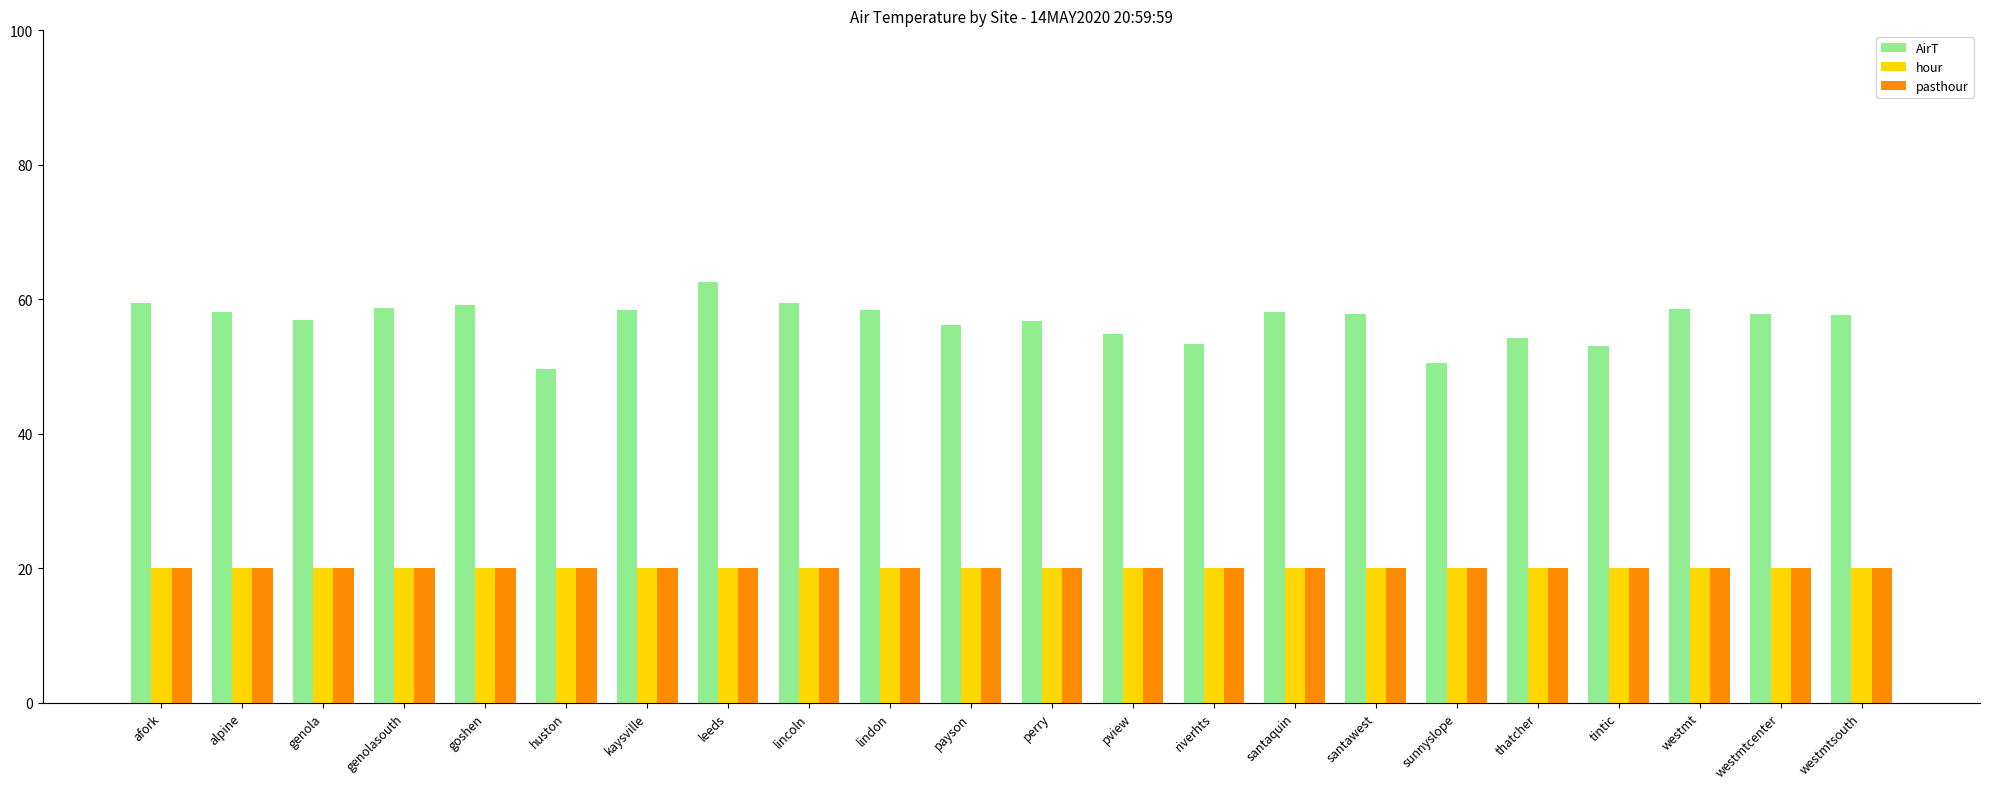

What is the highest value of the hour series?

20.0